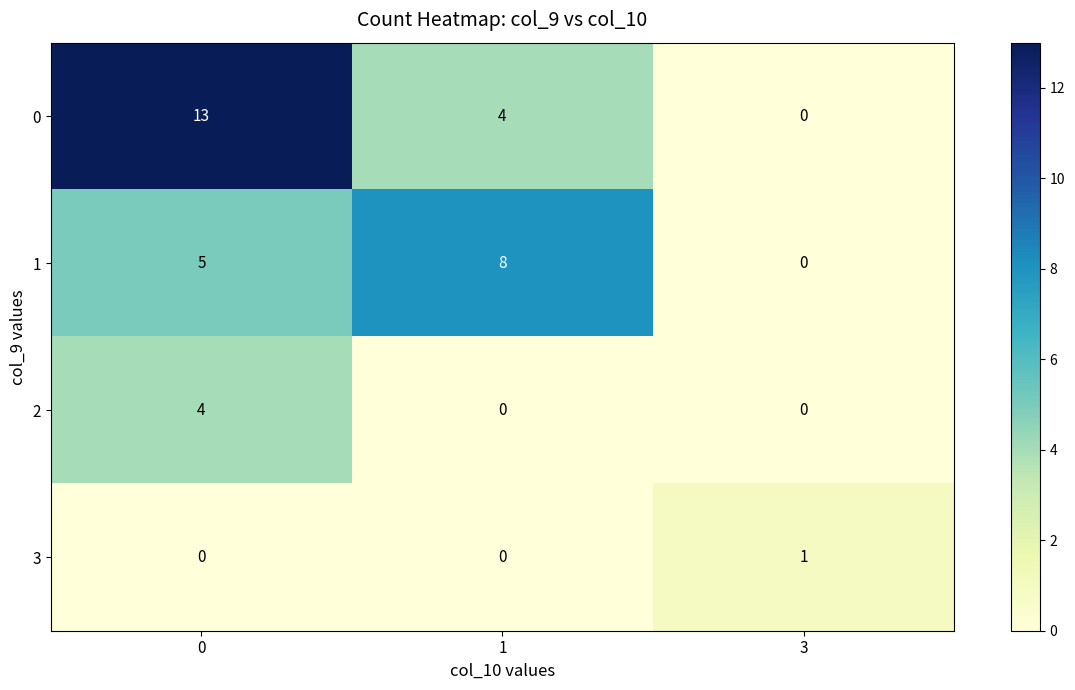

List the series in order of their peak value, highest first.

0, 1, 2, 3